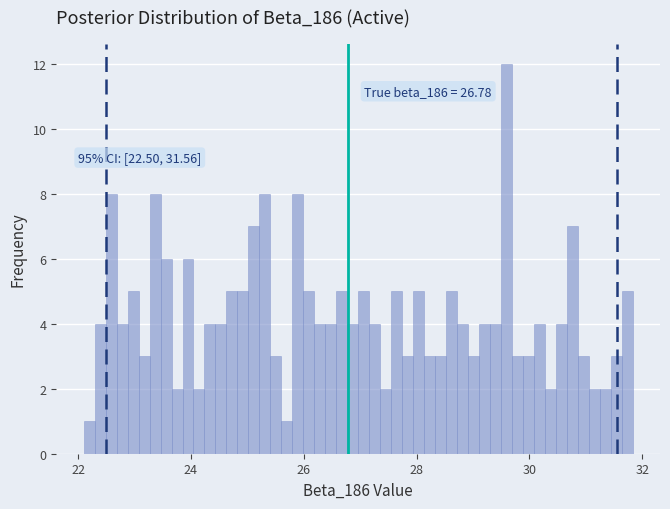

Read against the x-axis, roughly where is the centre of the tallest bar?

29.6